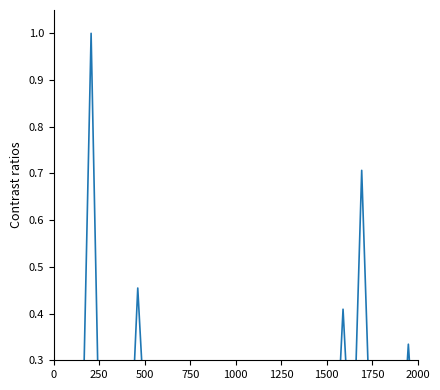

What is the sum of all values?

3.9